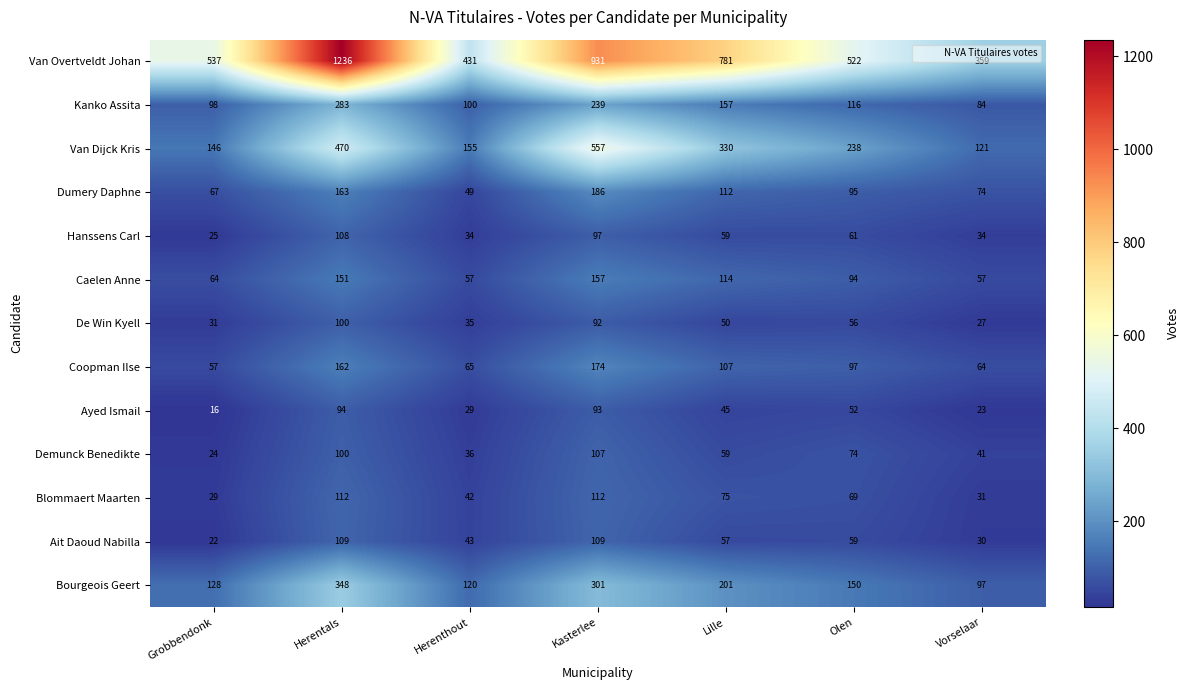

What is the difference between the second highest and second lowest values in the Van Overtveldt Johan series?

500